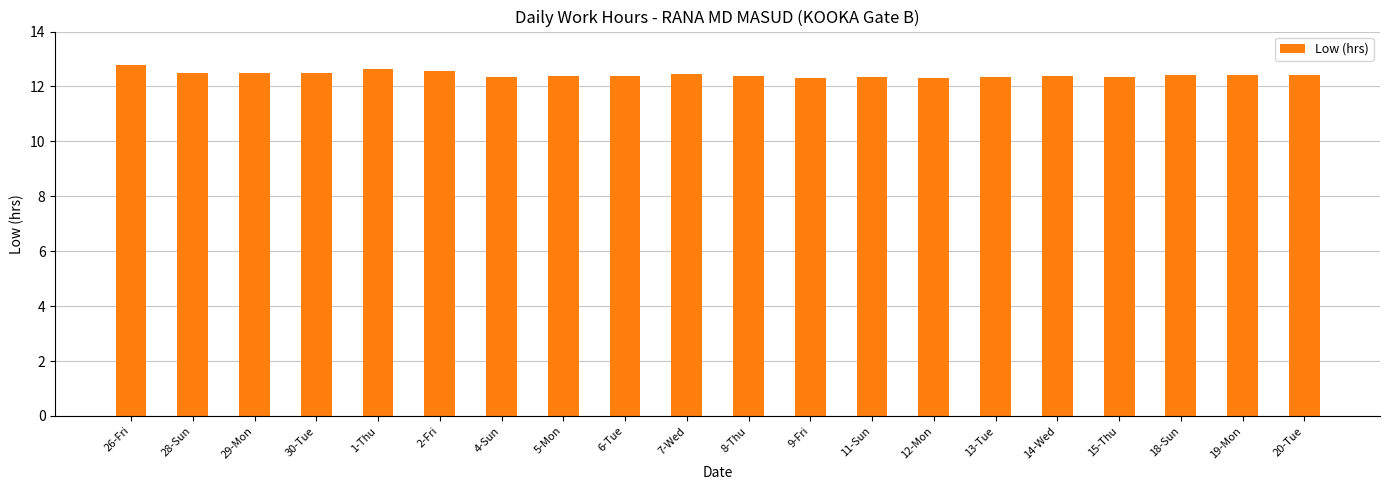

What is the maximum value shown in the chart?

12.8